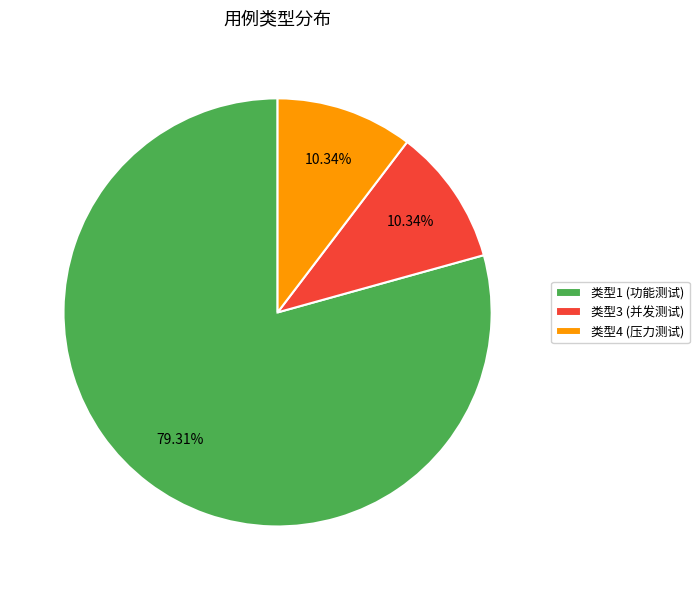

Between 类型1 (功能测试) and 类型3 (并发测试), which is larger?

类型1 (功能测试)